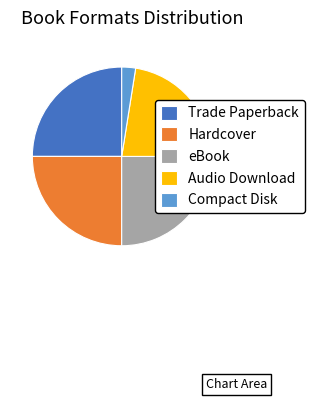

Approximately how many times larger is the value at Trade Paperback compared to eBook?

1.0